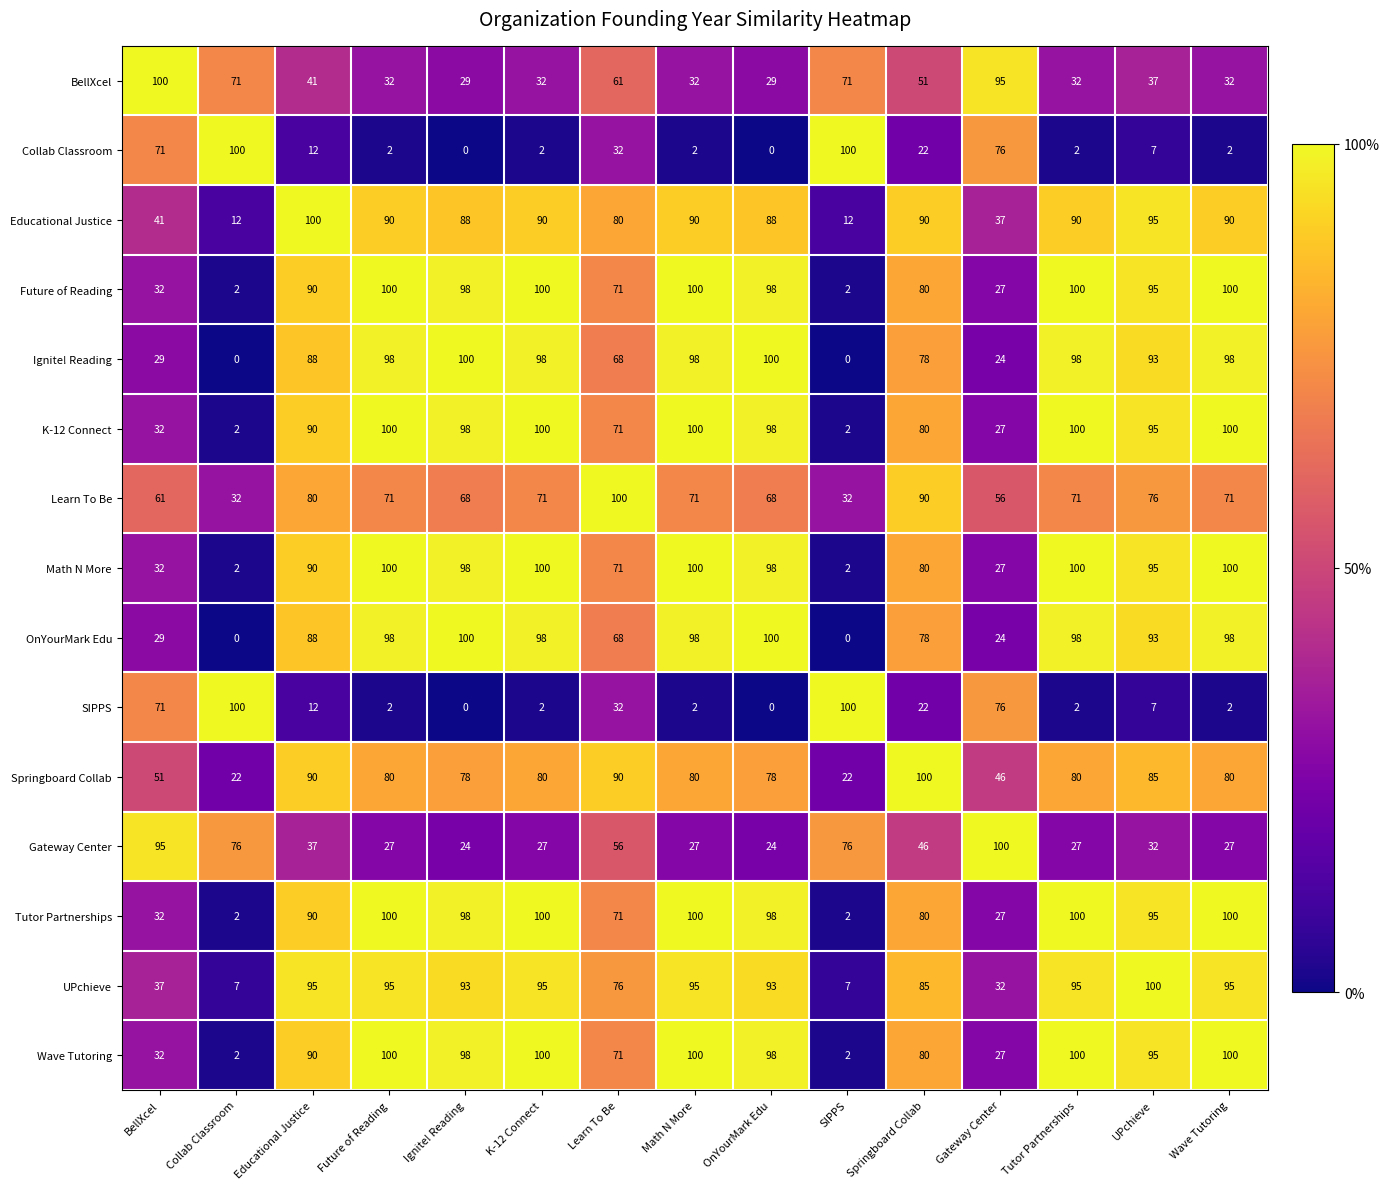

How many distinct data groups are displayed?

15